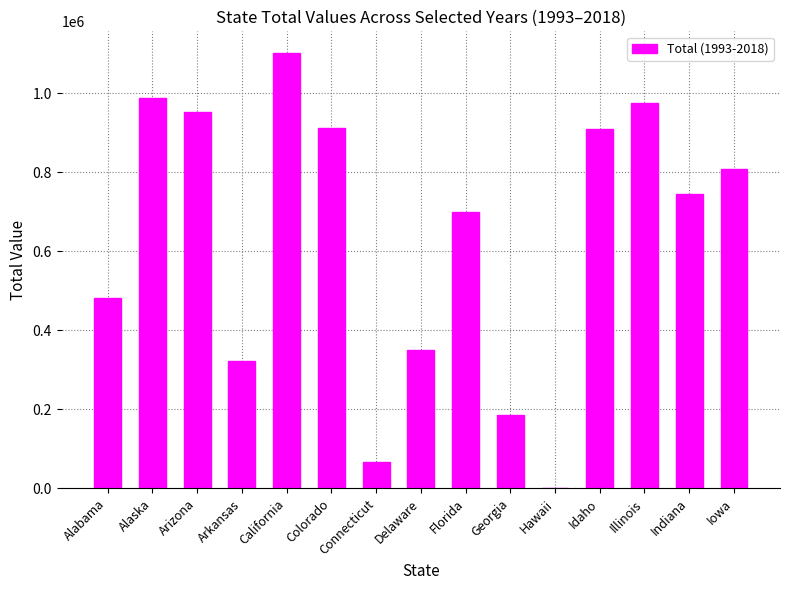

At which label does the data first exceed 745827?

Alaska